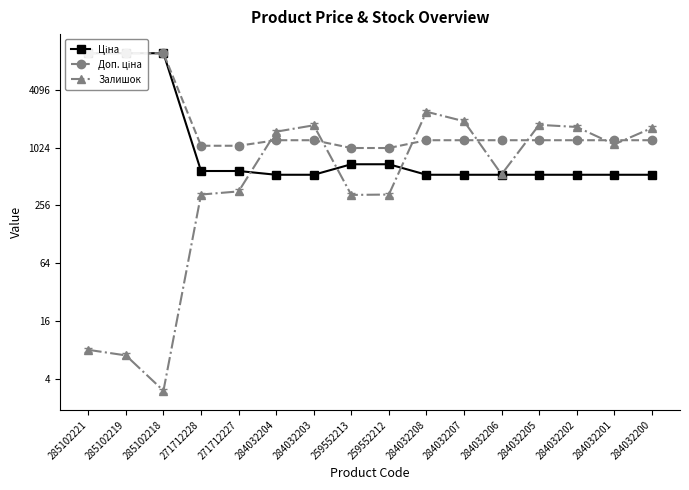

At how many categories does at least one series exceed 428?

16